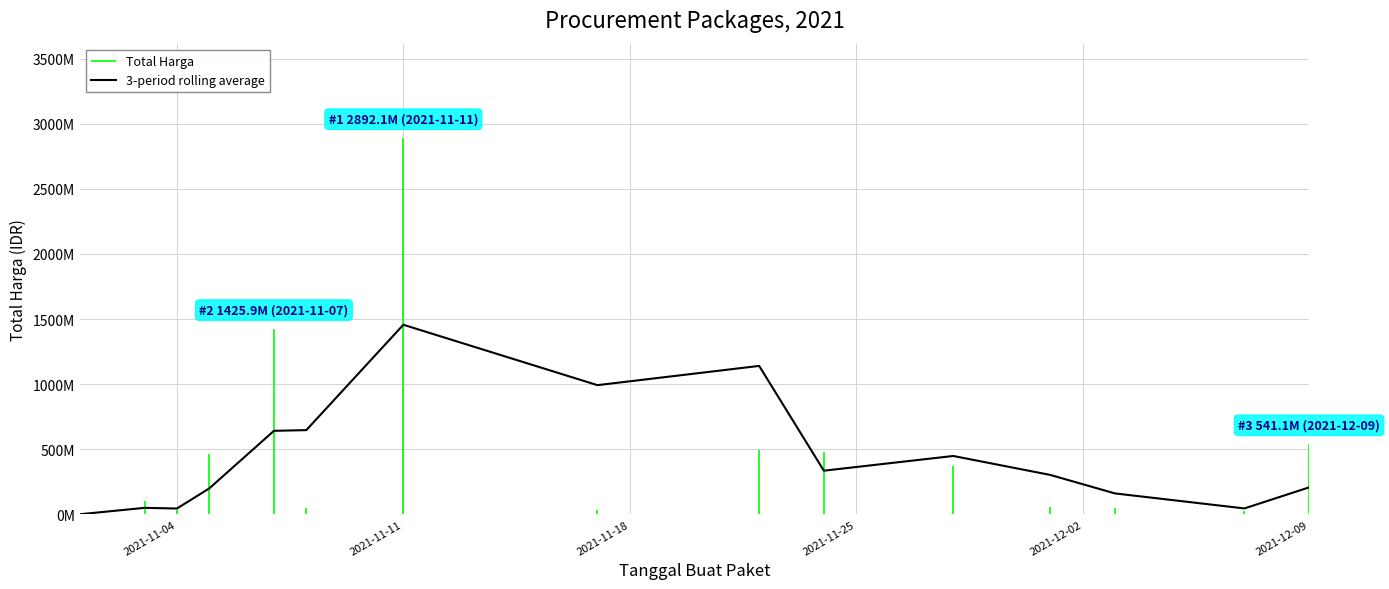

True or false: the data shows 70810533.8 at 2021-11-11.

False